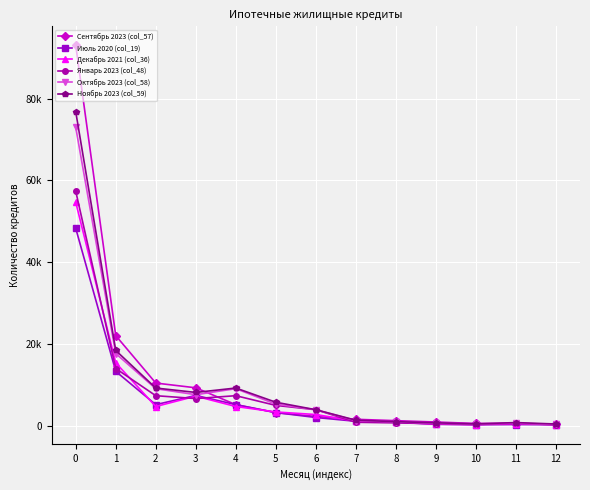

Reading left to right, transcribe all the data shown in this chart.

Сентябрь 2023 (col_57): 0=93048	1=22014	2=10416	3=9253	4=5135	5=3172	6=2246	7=1548	8=1212	9=883	10=521	11=479	12=331
Июль 2020 (col_19): 0=48275	1=13274	2=5135	3=7382	4=5135	5=3191	6=1986	7=1060	8=828	9=328	10=208	11=269	12=205
Декабрь 2021 (col_36): 0=54644	1=15364	2=4674	3=7205	4=4674	5=3342	6=2714	7=1104	8=876	9=376	10=265	11=473	12=252
Январь 2023 (col_48): 0=57354	1=13973	2=7323	3=6620	4=7323	5=4948	6=3889	7=822	8=669	9=476	10=278	11=574	12=199
Октябрь 2023 (col_58): 0=72959	1=17634	2=9036	3=7565	4=9036	5=5248	6=3889	7=1233	8=935	9=596	10=430	11=622	12=284
Ноябрь 2023 (col_59): 0=76790	1=18387	2=9197	3=8120	4=9197	5=5722	6=3889	7=1329	8=971	9=685	10=429	11=745	12=393